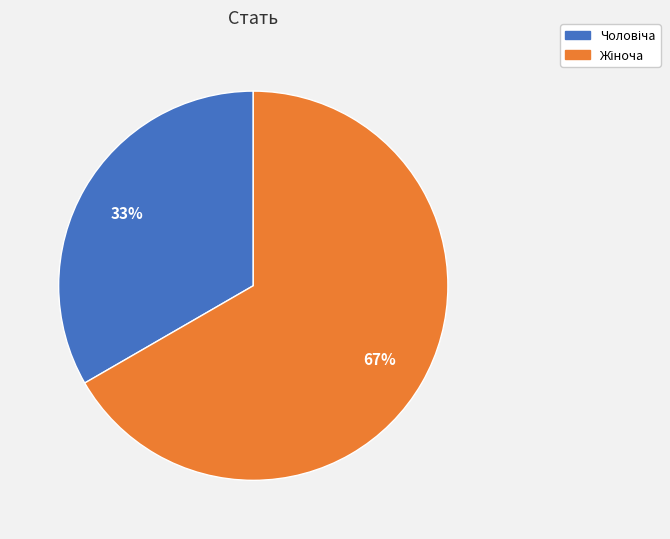

To the nearest percent, what is the average slice percentage?

50%